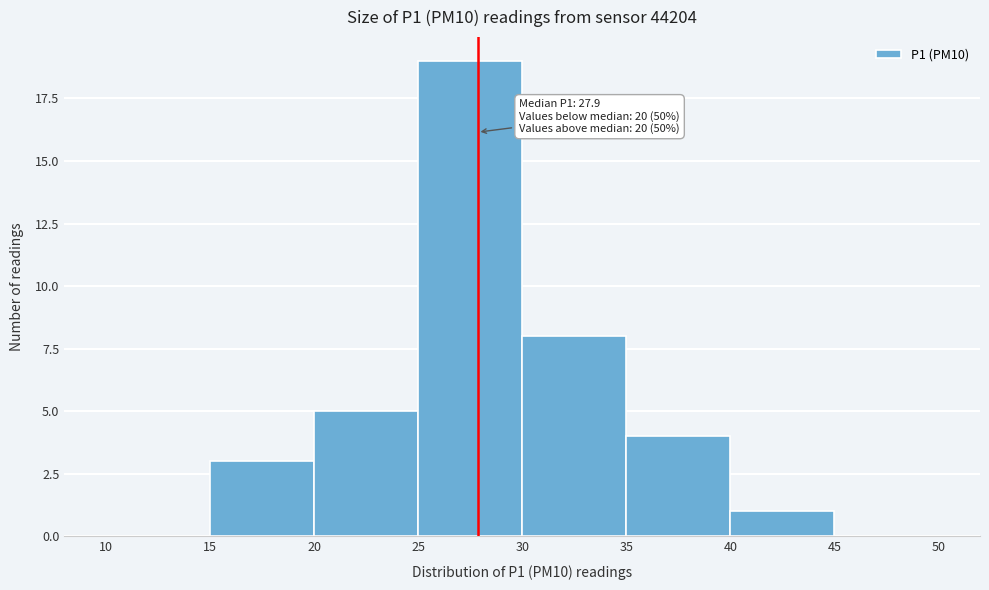

Over which range of the x-axis is the bar tallest?

25 to 30